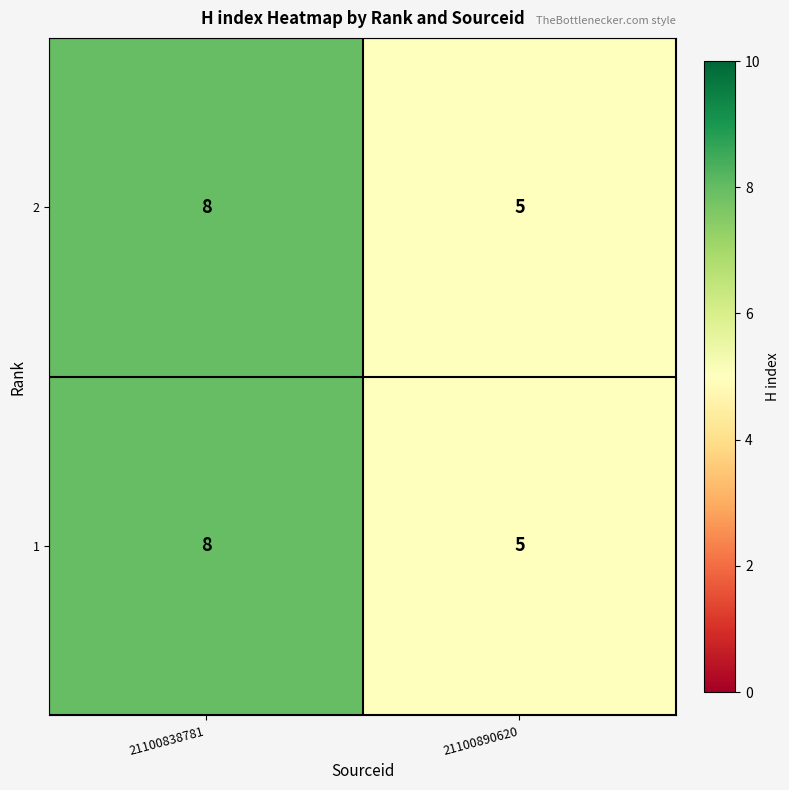

What is the sum of all 2 values?

13